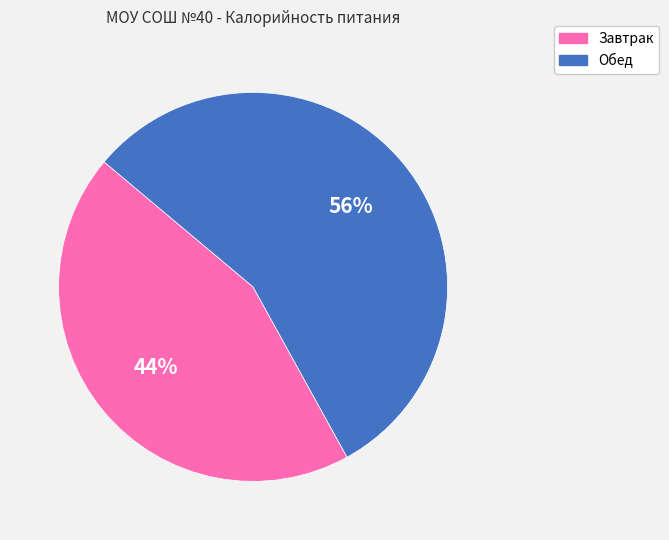

How many segments does this pie chart have?

2